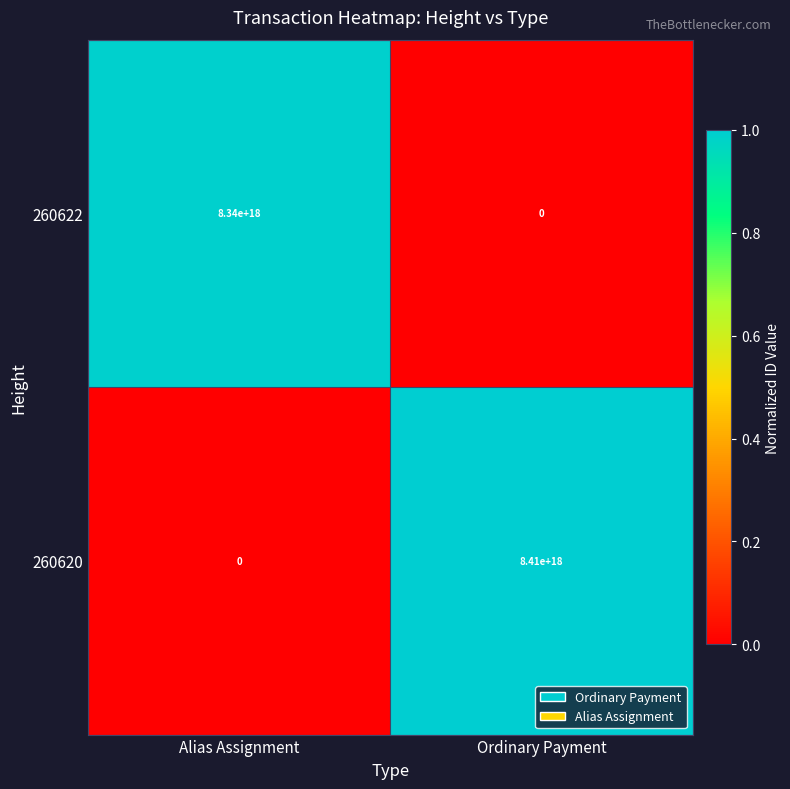

At Alias Assignment, list the series in order from largest to smallest.

260622, 260620